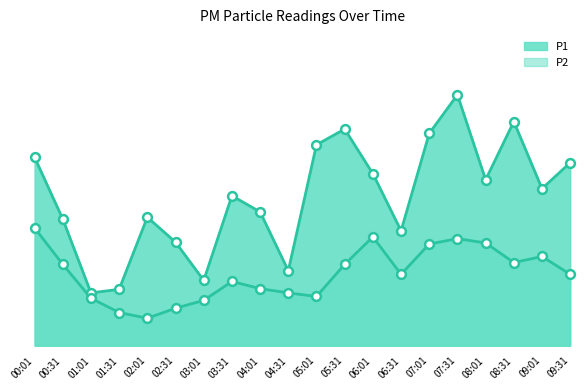

Which series has the largest total across all categories?

P1